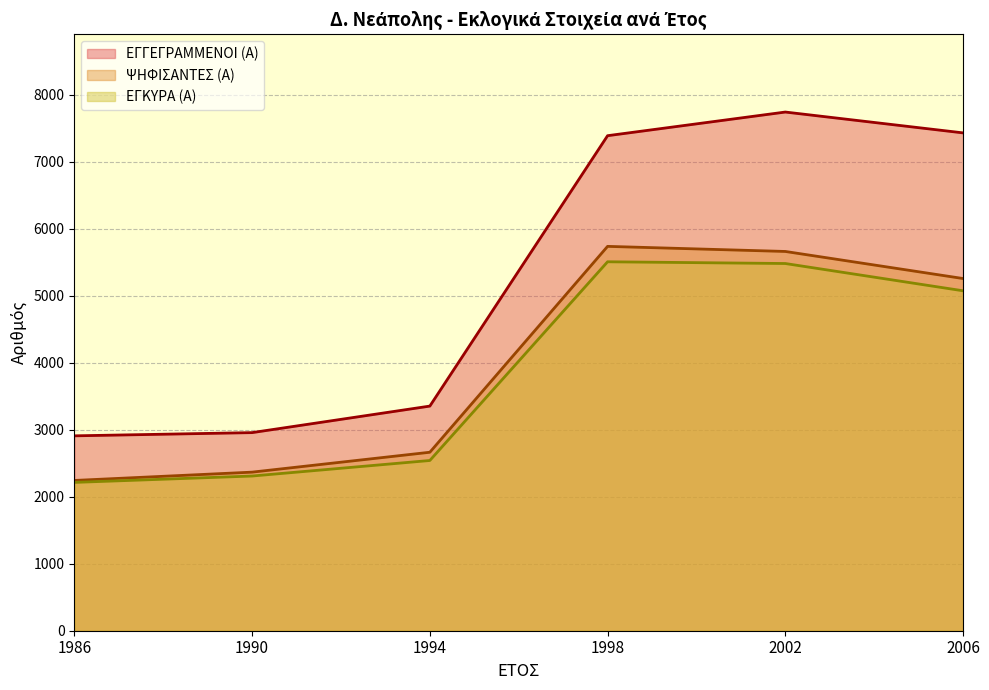

At how many categories does at least one series exceed 7661?

1